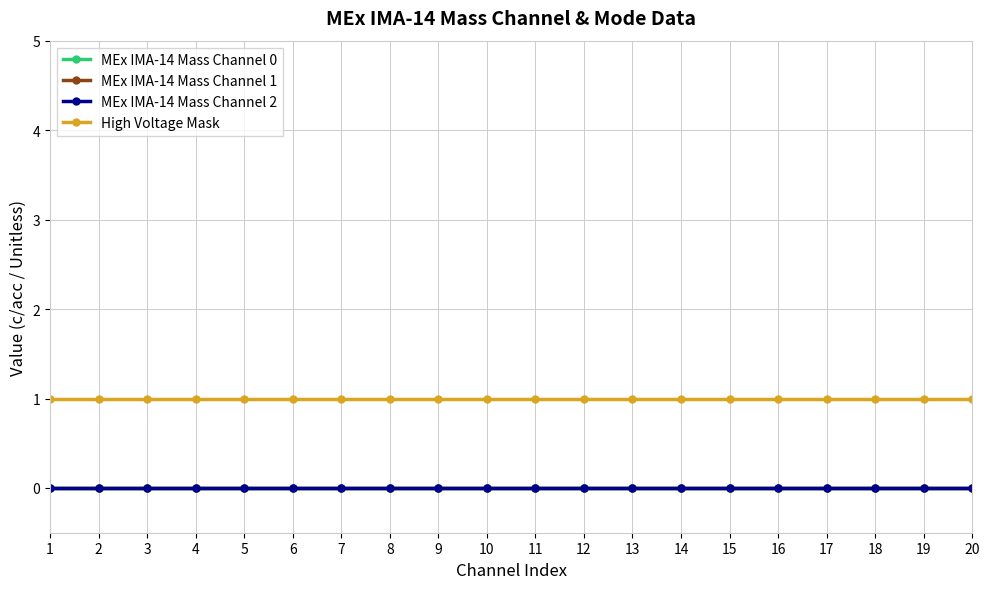

Is this an area chart (filled region under the line)?

No